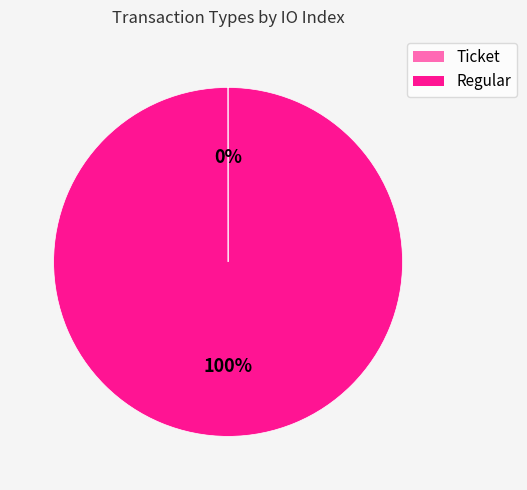

True or false: Regular accounts for 100% of the total.

True